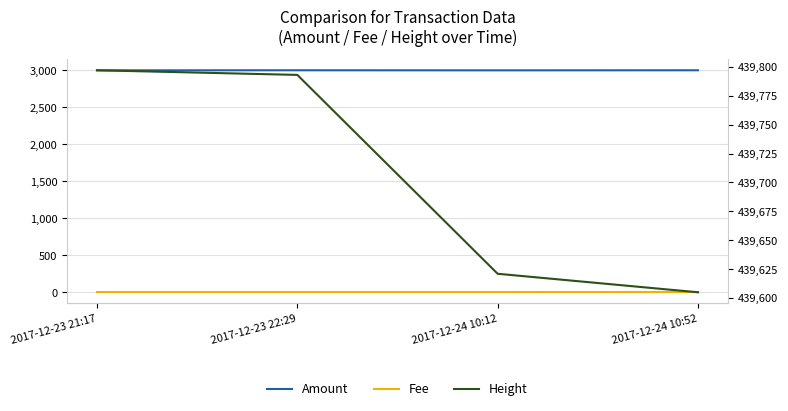

Is it true that Fee equals 1 at 2017-12-23 22:29?

False